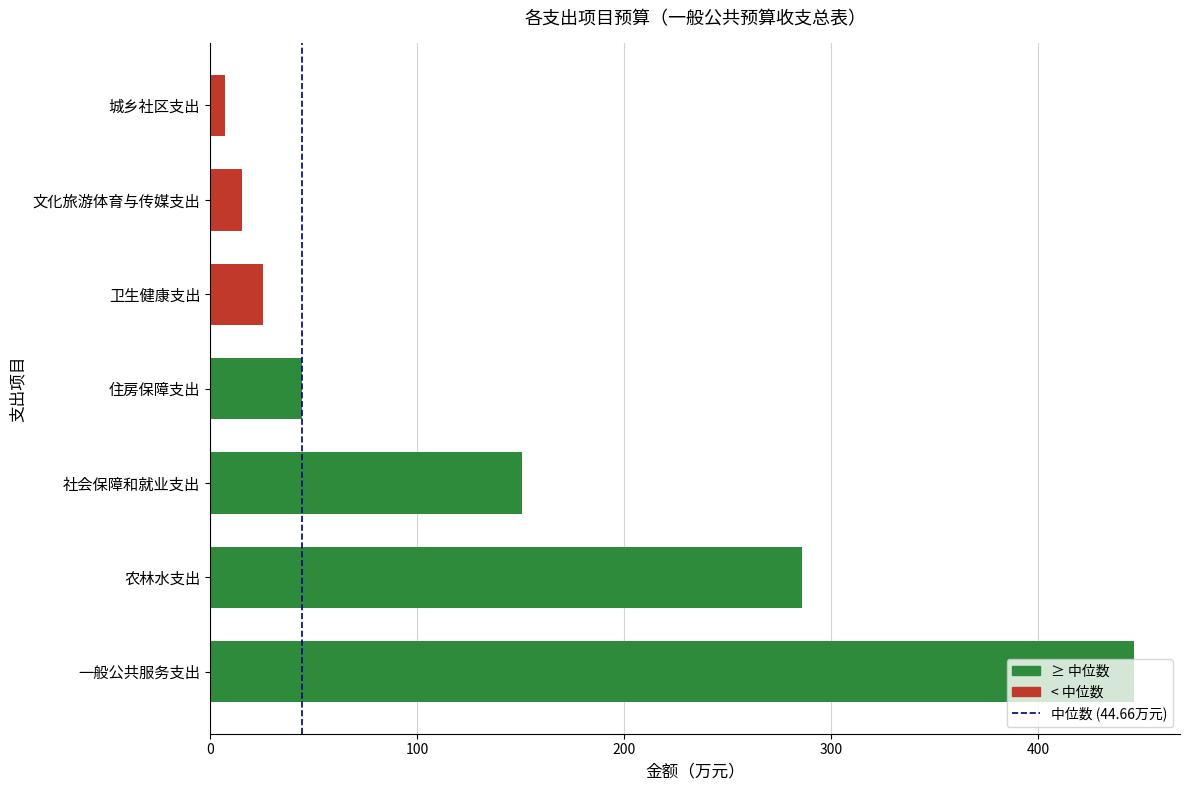

Which label corresponds to the smallest value in the chart?

城乡社区支出